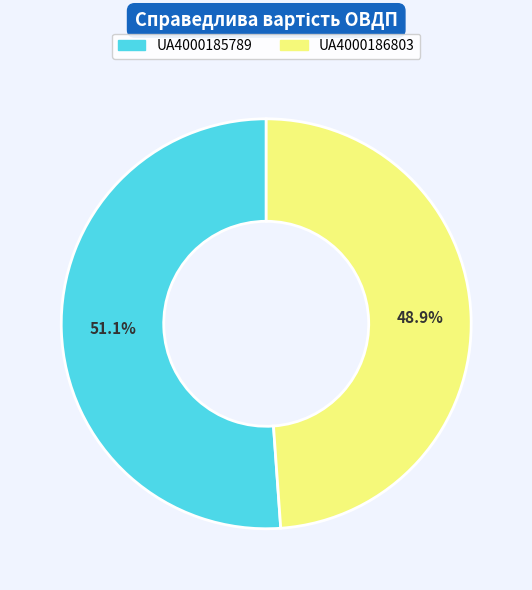

To the nearest percent, what is the difference between the largest and smallest slice percentages?

2%